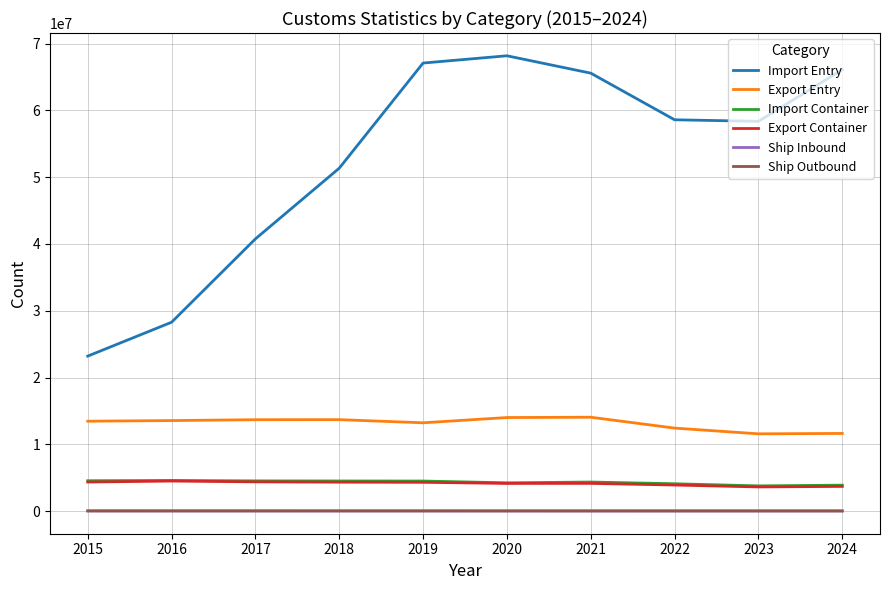

What is the sum of the Ship Inbound values at 2020 and 2015?

46182